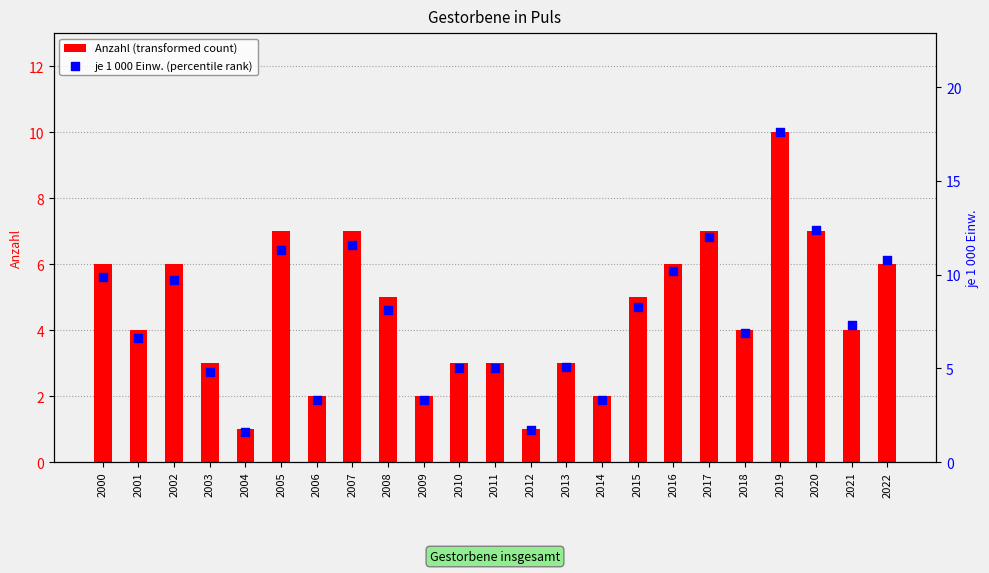

Which series has the widest spread of Y values?

je 1 000 Einw. (percentile rank)